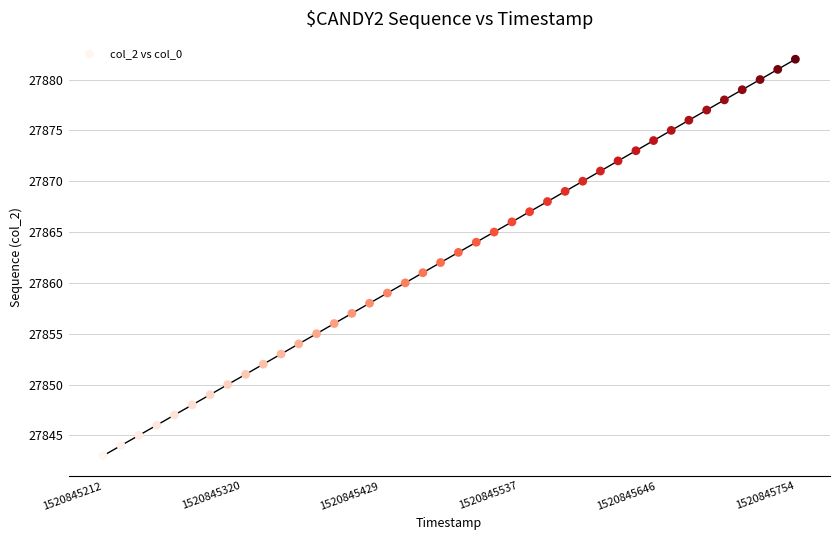

What is the range of Y values (max minus min)?

39